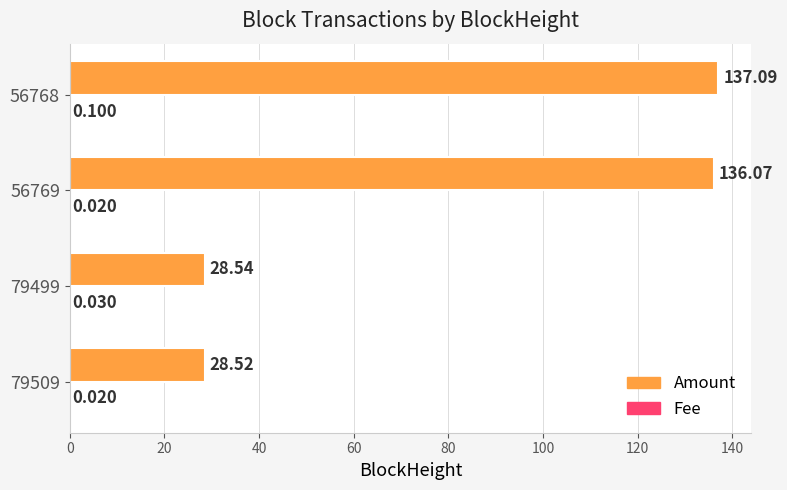

Which series changed the most between 79509 and 79499?

Amount